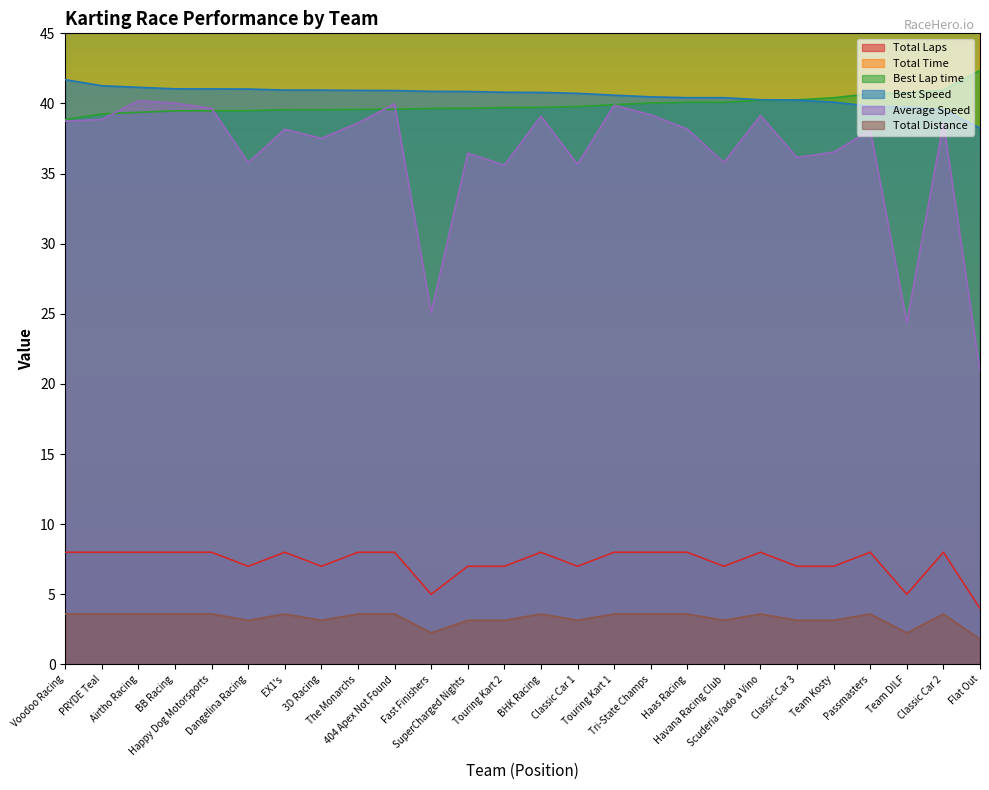

How many interior local valleys does the Total Distance series have?

6